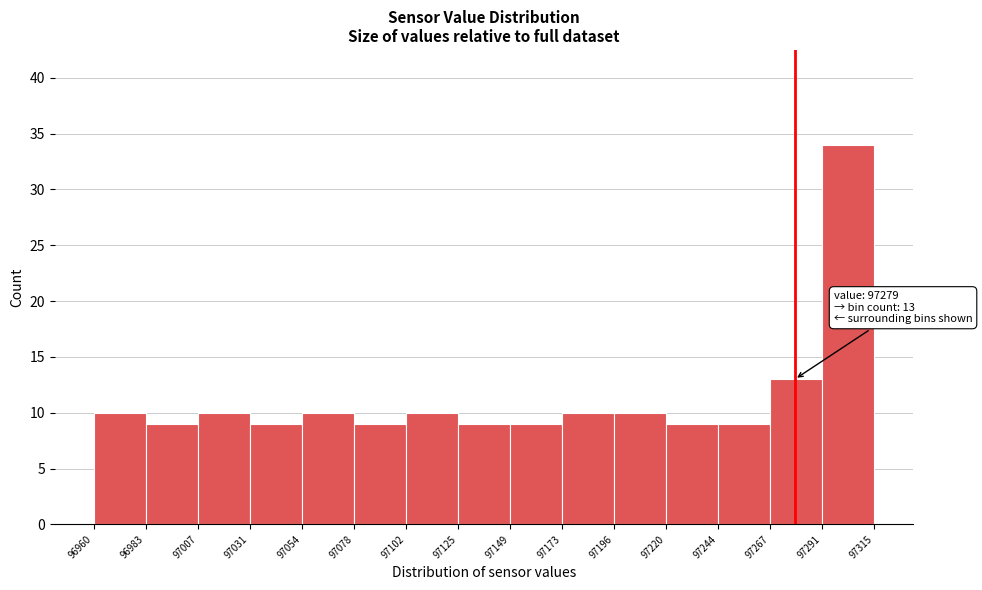

Over which range of the x-axis is the bar tallest?

97291 to 97315